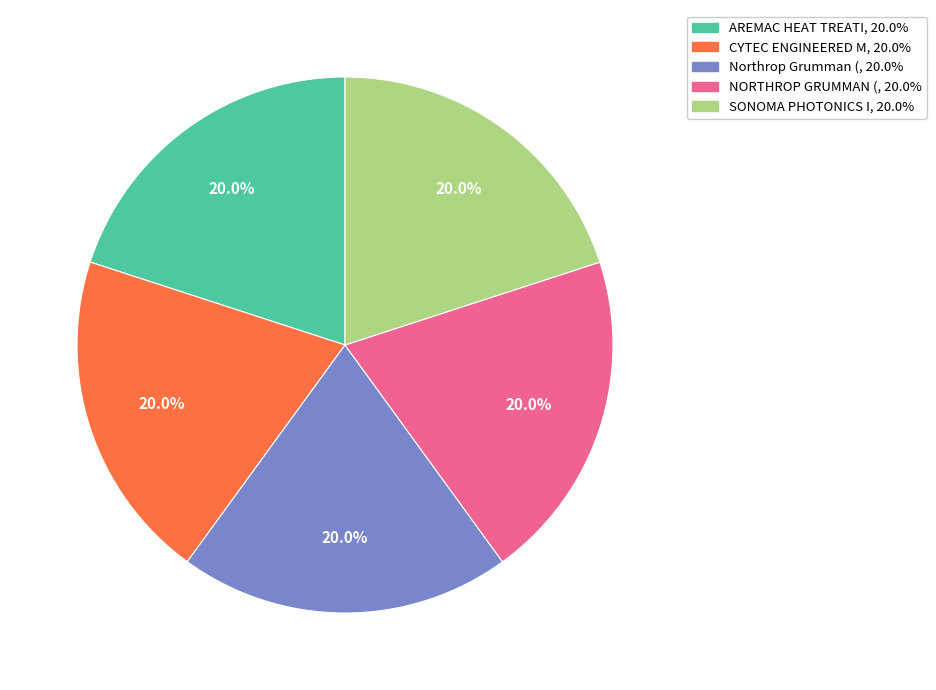

Is there a majority slice in this chart?

No